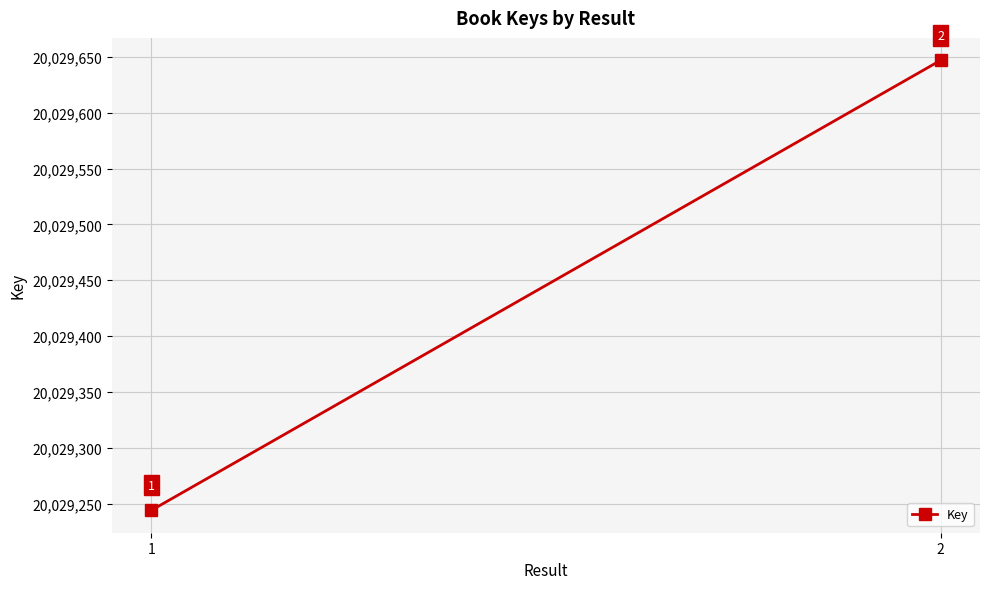

Reading right to left, transcribe all the data shown in this chart.

20029647	20029244